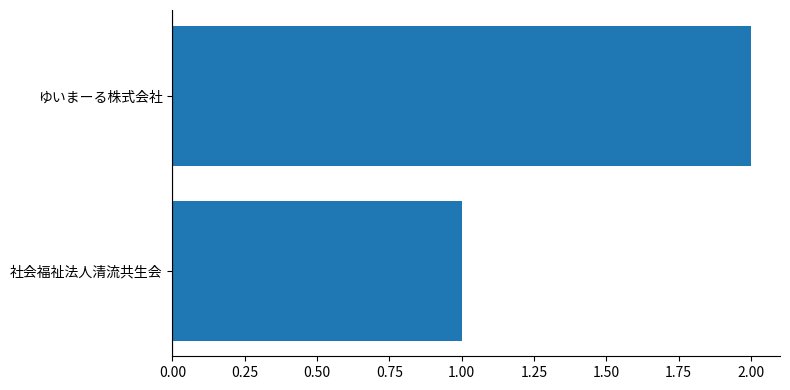

What is the sum of all values?

3